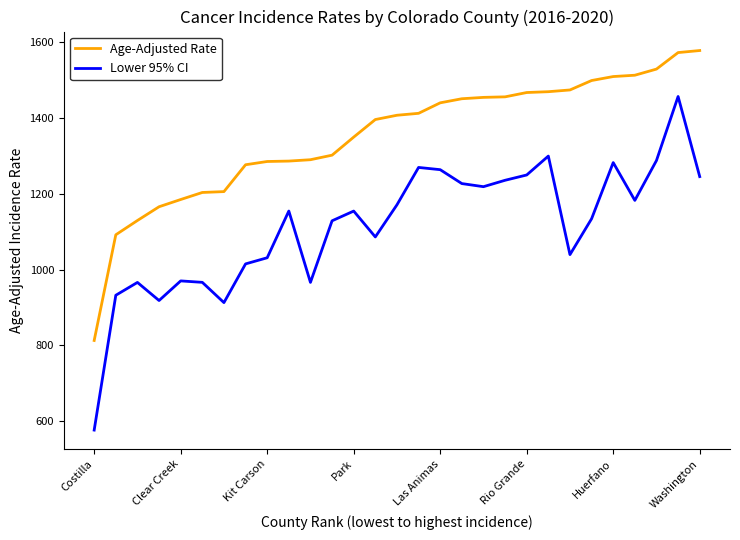

Which series has the largest range (max minus min)?

Lower 95% CI